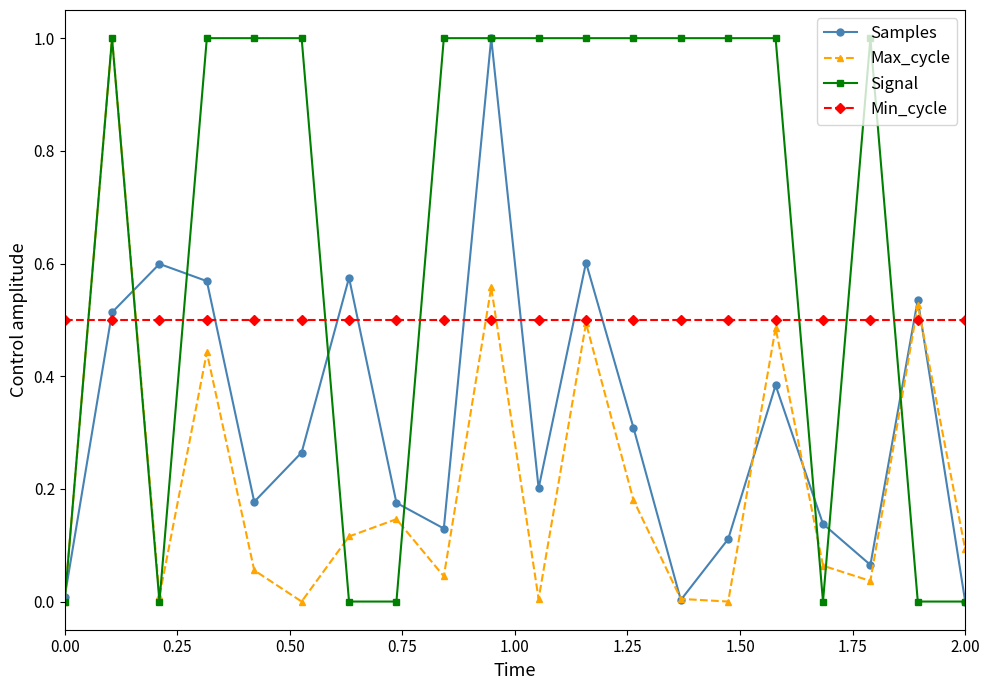

In Max_cycle, how many points are higher than both neighbors (excluding endpoints)?

7